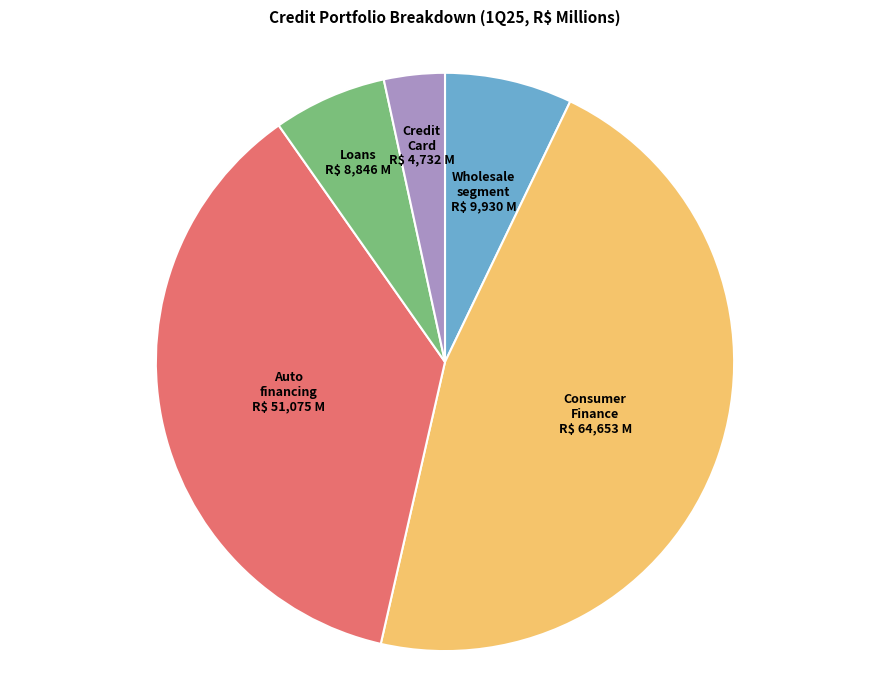

Is there any slice that represents more than half of the pie?

No